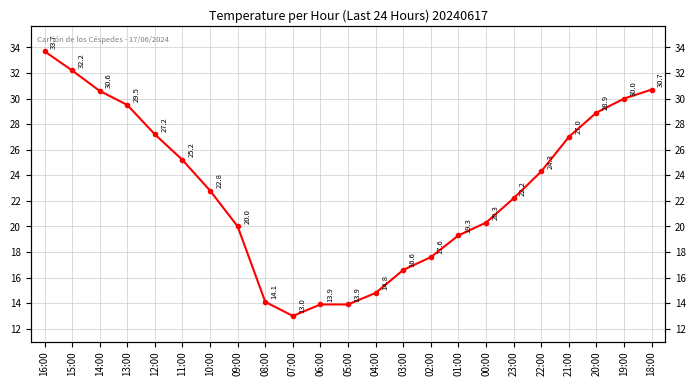

Rank the categories by value from lowest to highest.

07:00, 06:00, 05:00, 08:00, 04:00, 03:00, 02:00, 01:00, 09:00, 00:00, 23:00, 10:00, 22:00, 11:00, 21:00, 12:00, 20:00, 13:00, 19:00, 14:00, 18:00, 15:00, 16:00